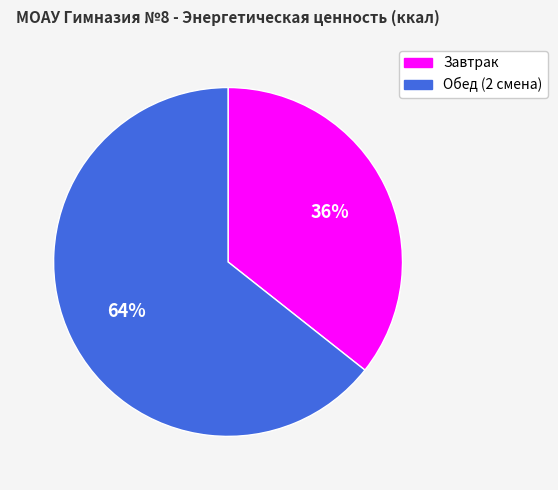

Is it true that Завтрак is 36% of the pie?

True